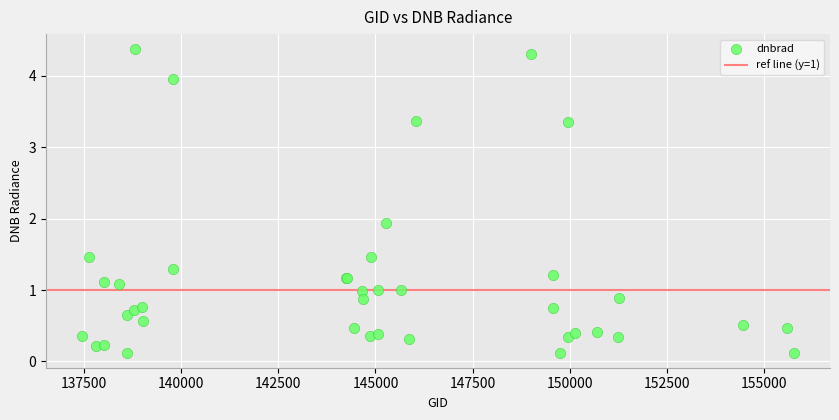

What Y value in the scatter plot is closest to 2?

1.9